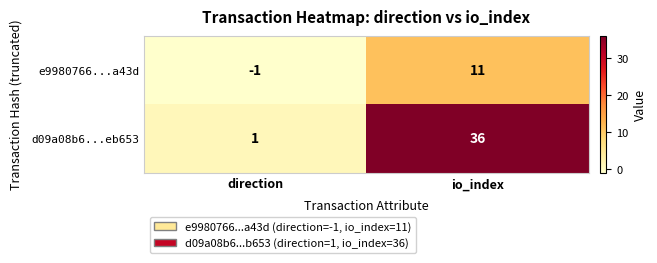

At direction, list the series in order from smallest to largest.

e9980766...a43d, d09a08b6...eb653